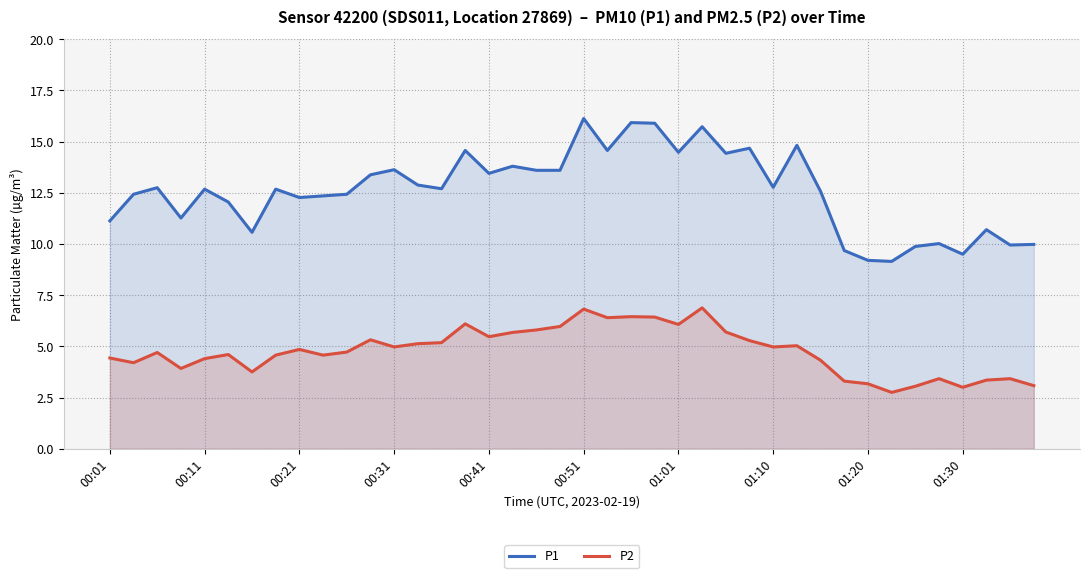

True or false: P1 and P2 intersect in this chart.

False